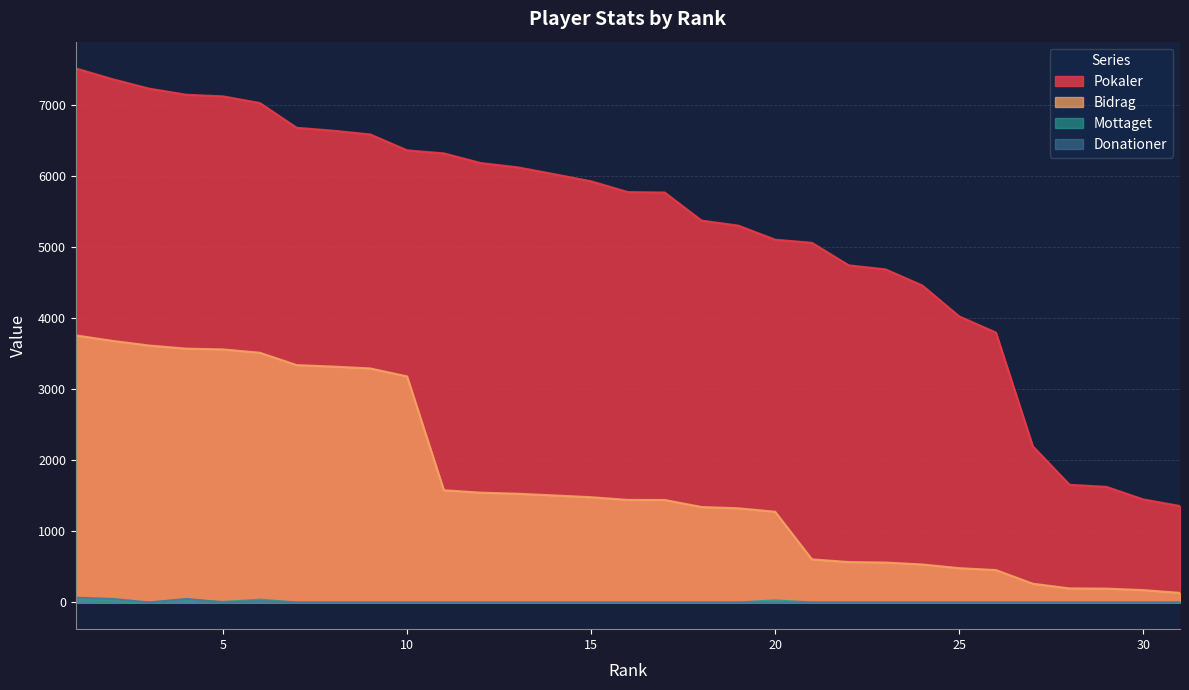

Where is the first local maximum for Donationer?

4